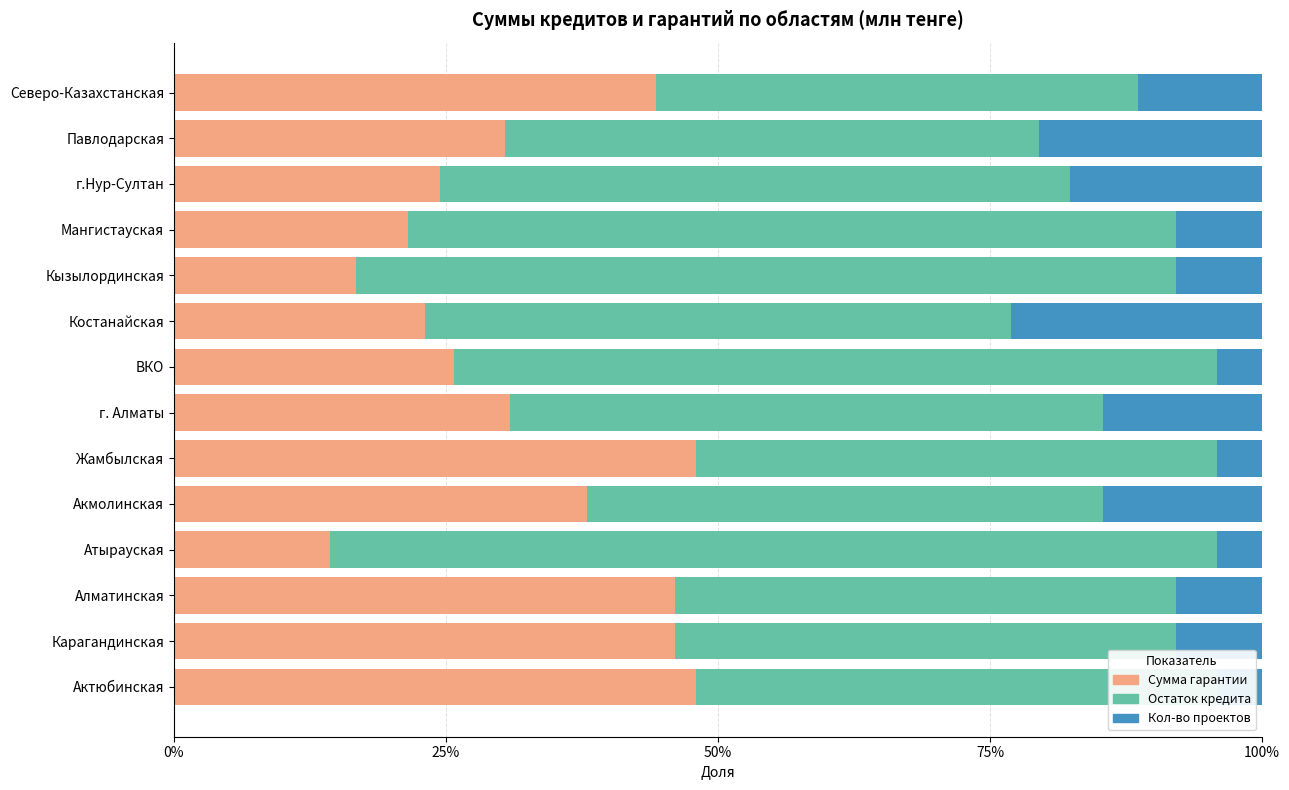

What are all the series names shown in the legend?

Сумма гарантии, Остаток кредита, Кол-во проектов